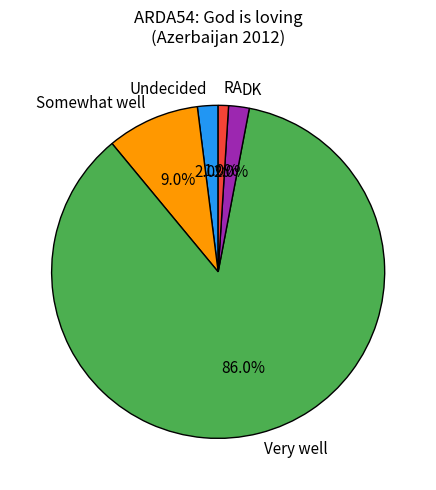

How many segments does this pie chart have?

5